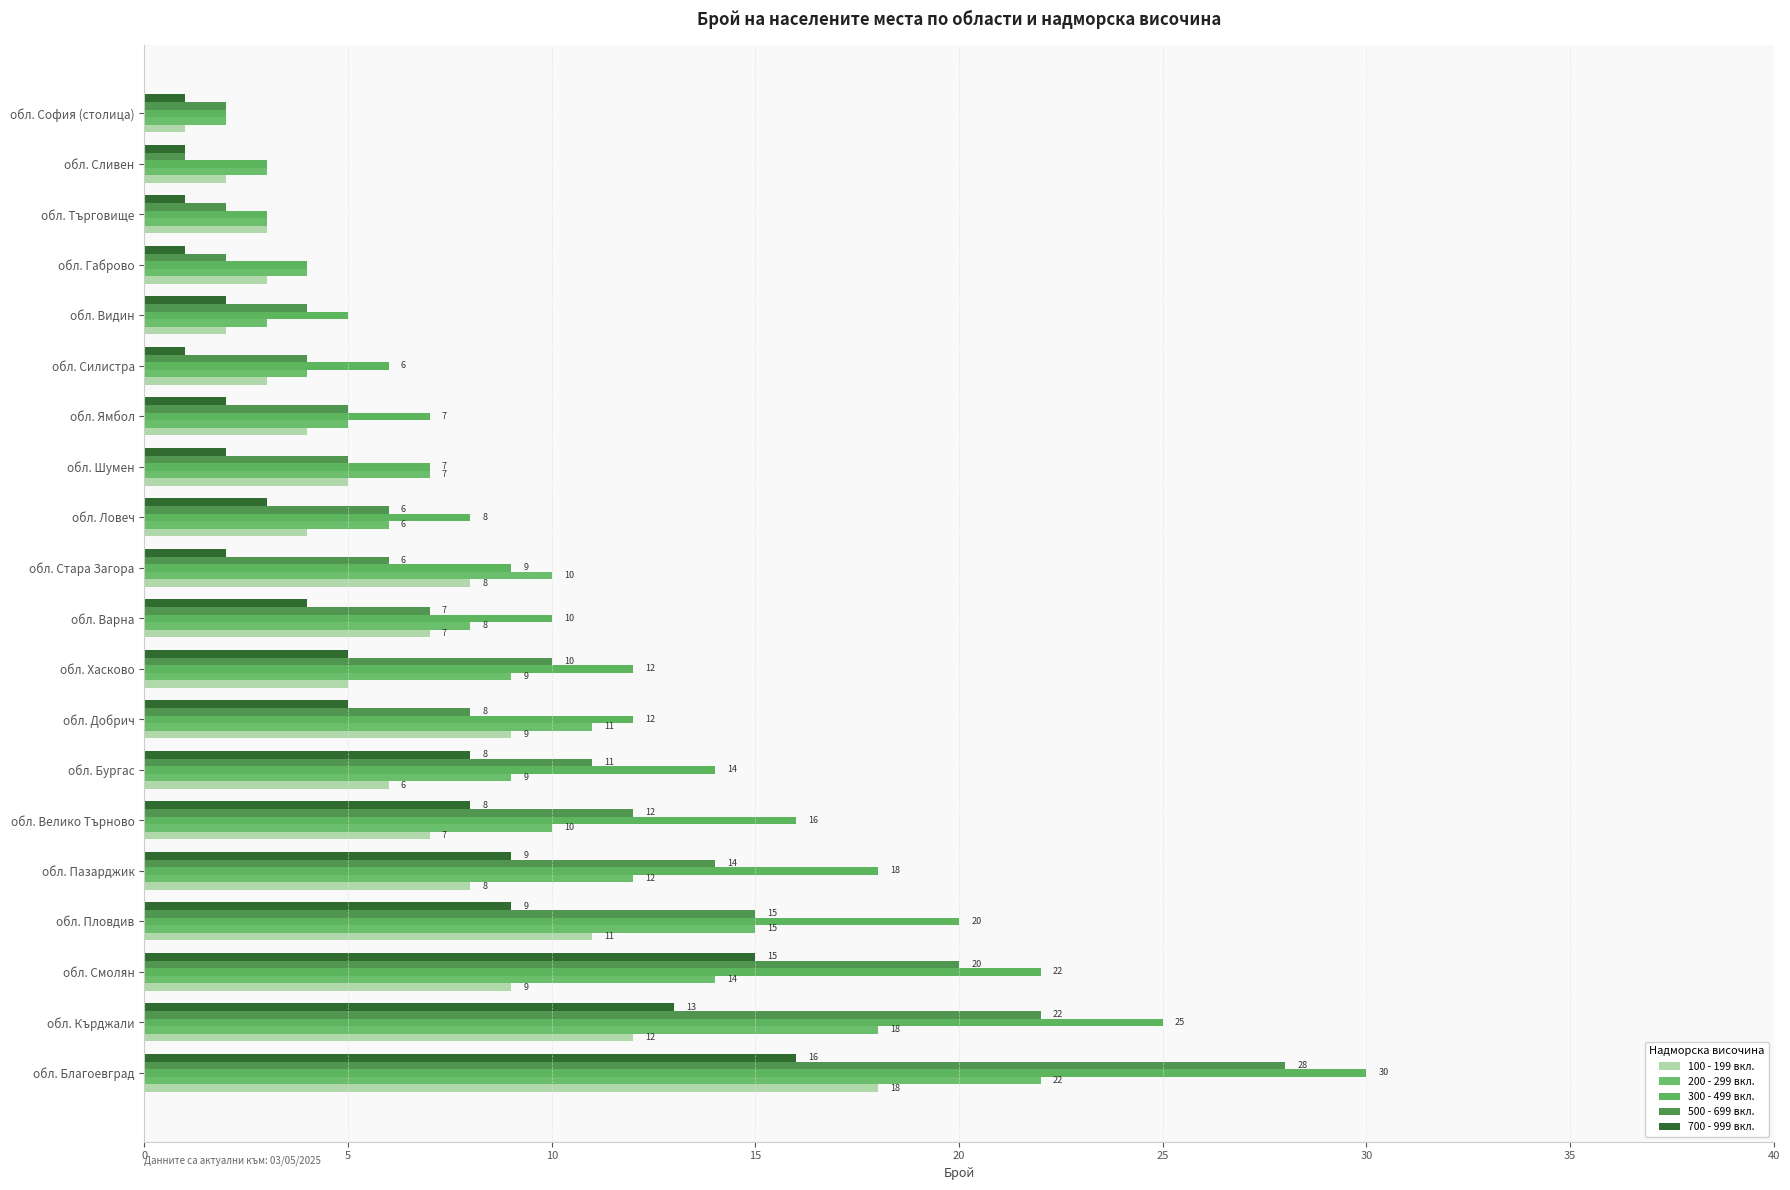

Count the number of data series in this chart.

5